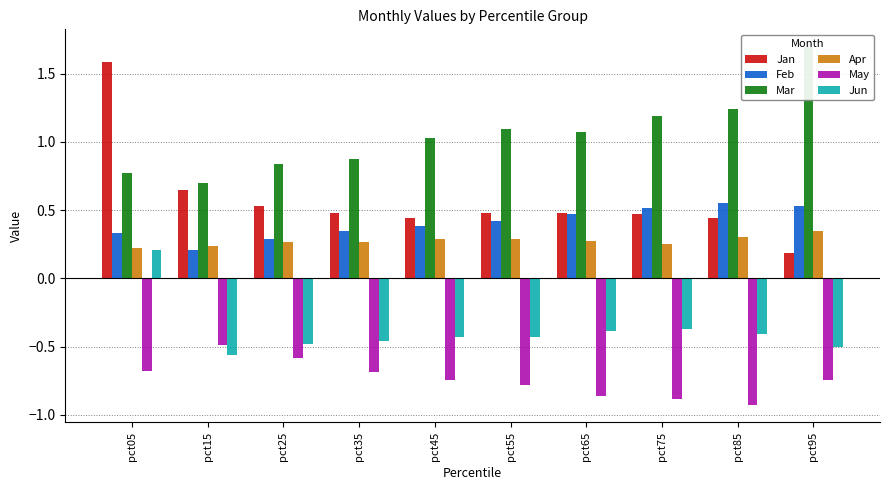

How many data points does each series have?

10